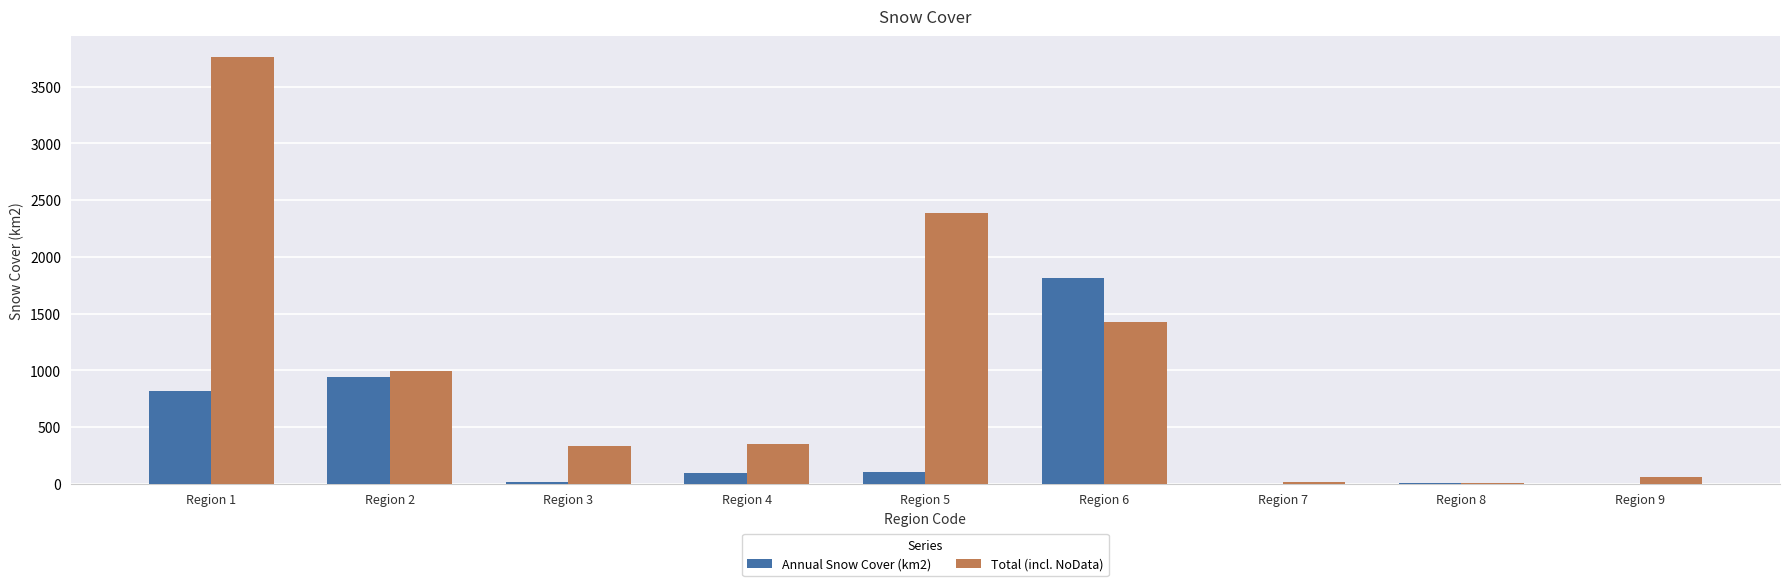

What is the sum of the Annual Snow Cover (km2) values at Region 6 and Region 2?

2747.5